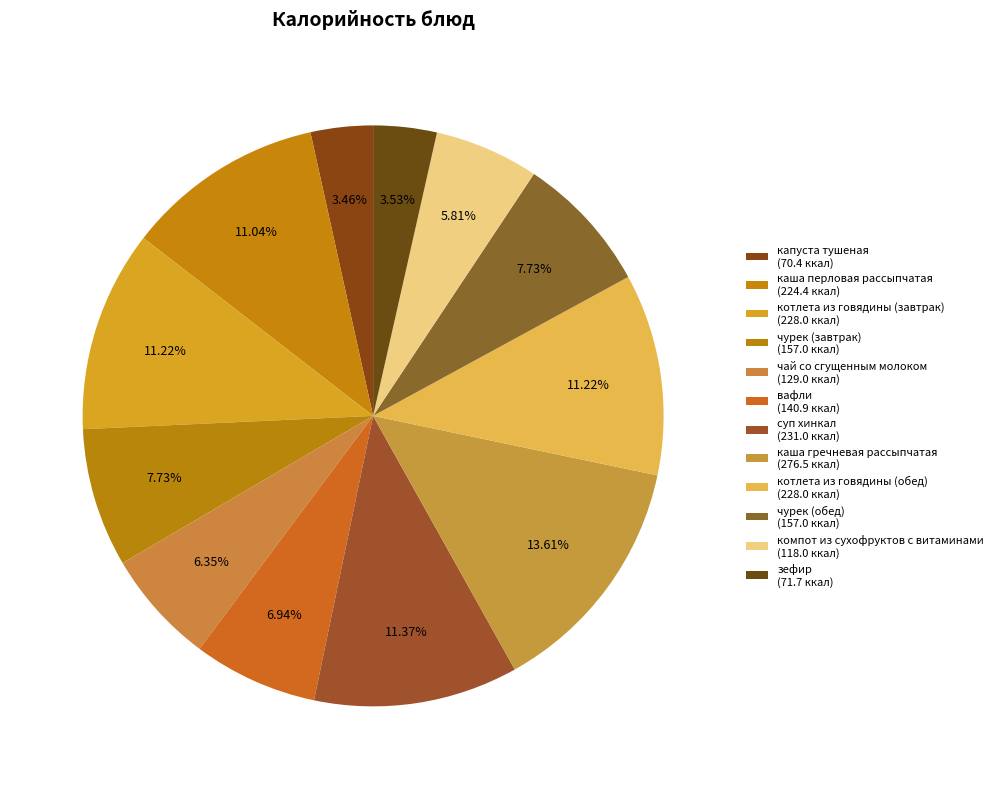

Which category has the biggest portion of the pie?

каша гречневая рассыпчатая